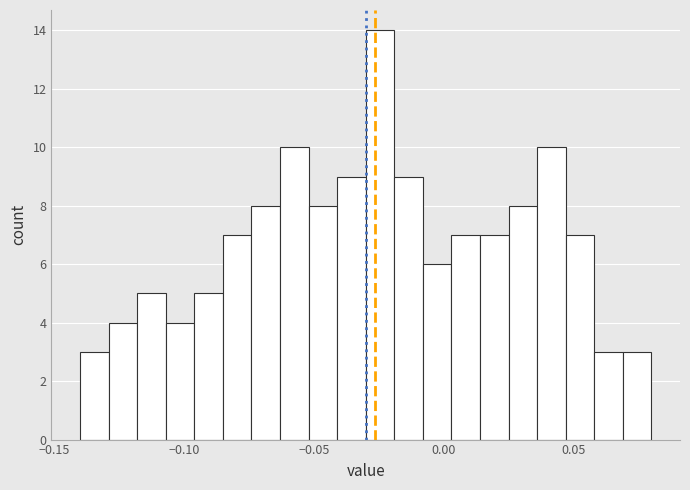

Around what value on the x-axis is the tallest bar? Give the approximate position of its centre, as read against the axis.

-0.025